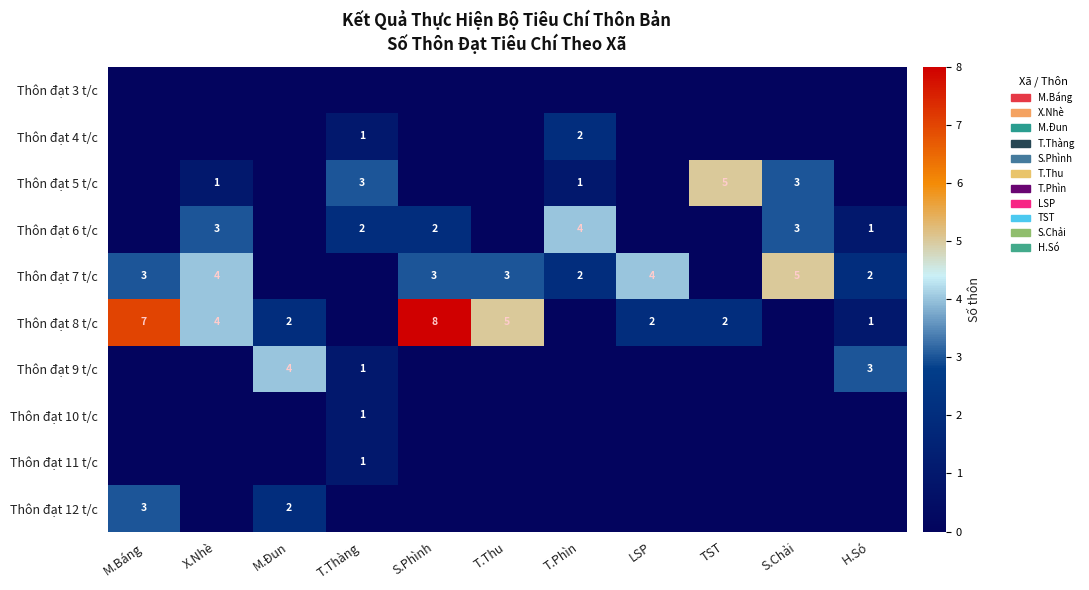

What is the total value across all series at S.Phình?

13